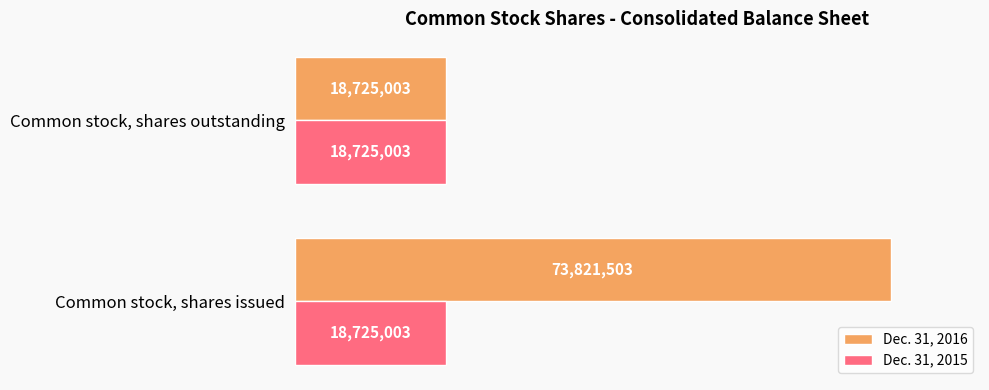

What are all the series names shown in the legend?

Dec. 31, 2016, Dec. 31, 2015